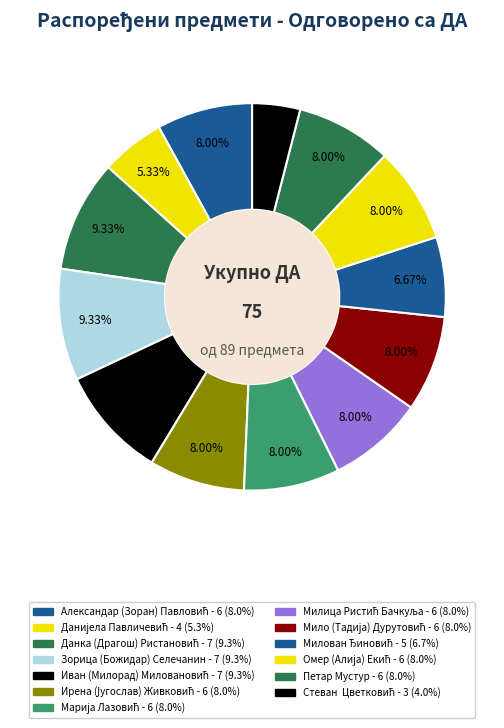

Rank the categories by value from lowest to highest.

Стеван  Цветковић, Данијела Павличевић, Милован Ђиновић, Александар (Зоран) Павловић, Ирена (Југослав) Живковић, Марија Лазовић, Милица Ристић Бачкуља, Мило (Тадија) Дурутовић, Омер (Алија) Екић, Петар Мустур, Данка (Драгош) Ристановић, Зорица (Божидар) Селечанин, Иван (Милорад) Миловановић